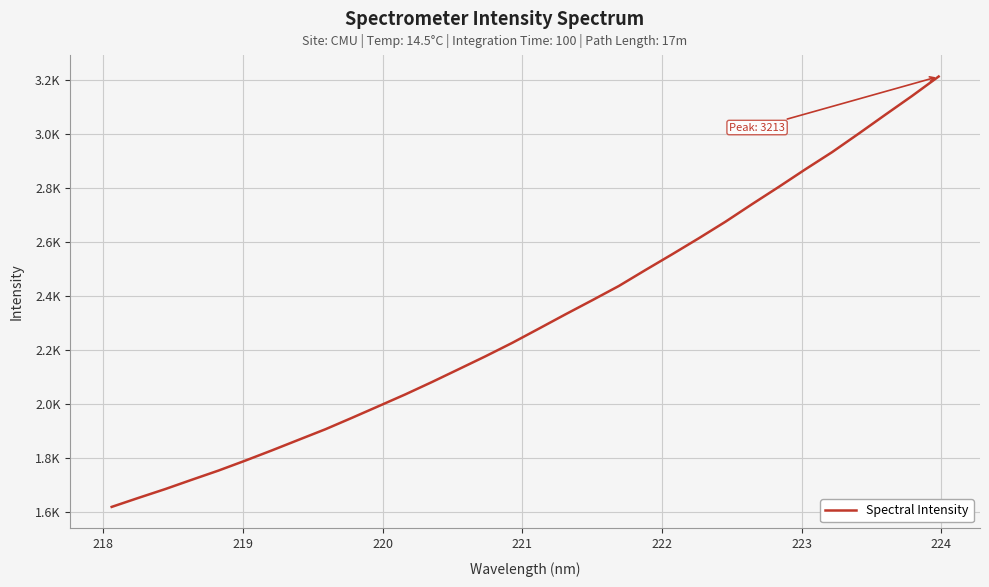

Does the chart display data point markers on the line(s)?

No